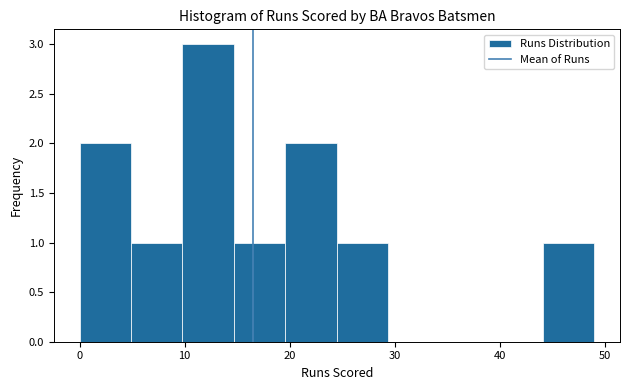

Reading left to right, list every bar in this chart as the range it spans on the x-axis followed by its height. Neither the bar edges nor the heights are printed on the chart, so give them approximately, as read against the axes.

0.0 to 4.9: 2
4.9 to 9.8: 1
9.8 to 14.7: 3
14.7 to 19.6: 1
19.6 to 24.5: 2
24.5 to 29.4: 1
29.4 to 34.3: 0
34.3 to 39.2: 0
39.2 to 44.1: 0
44.1 to 49.0: 1